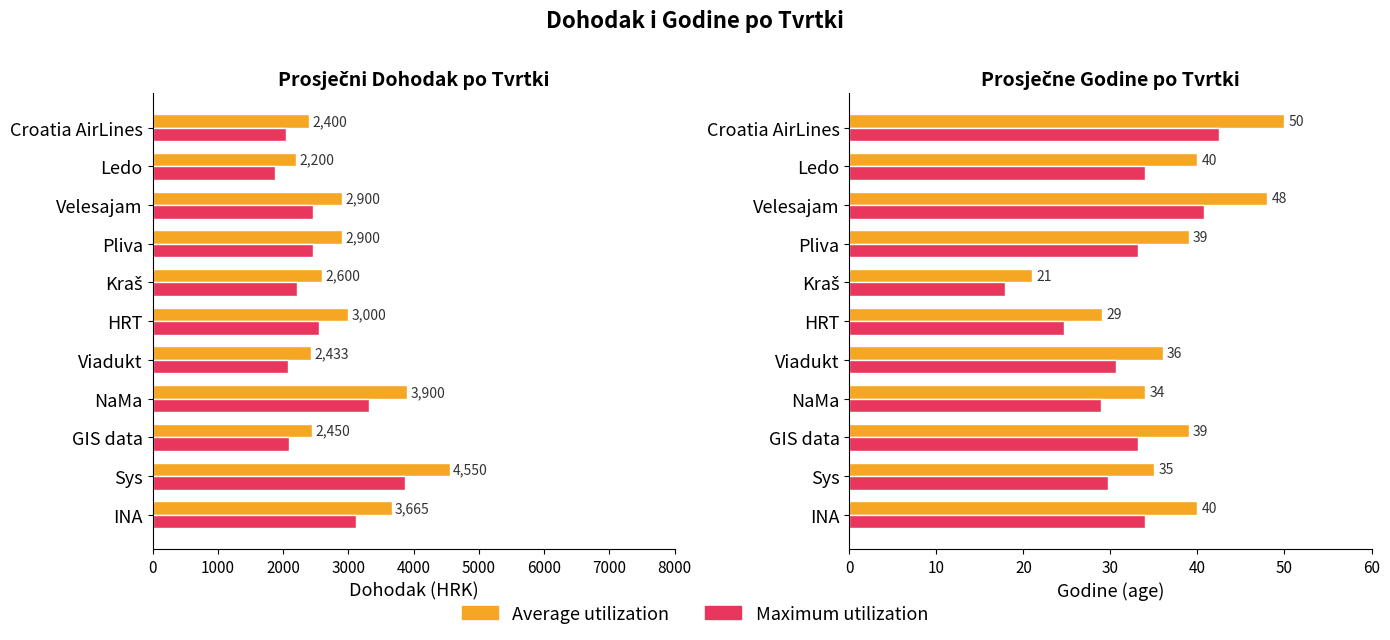

Between 2000 and 6000, which is larger?

6000